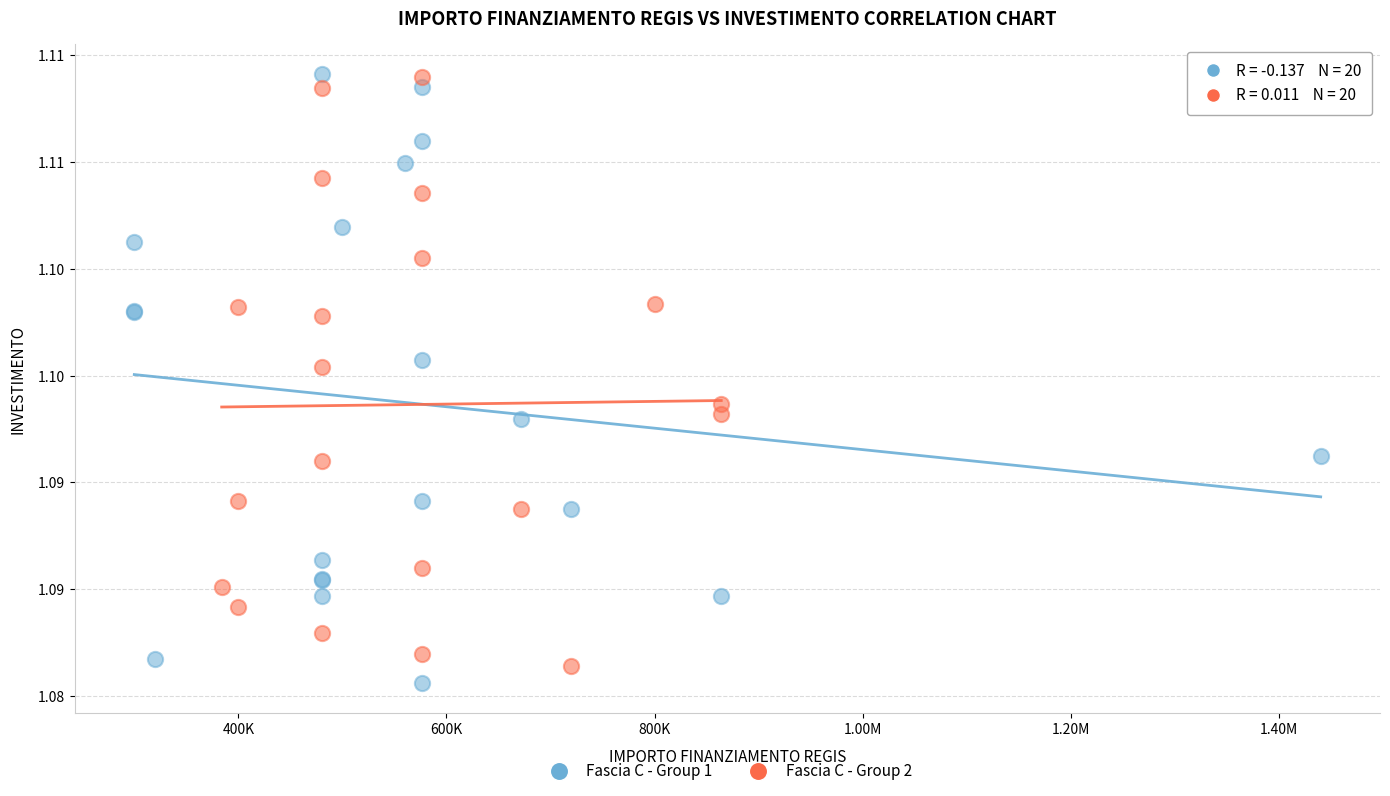

What are all the series names shown in the legend?

Fascia C - Group 1, Fascia C - Group 2